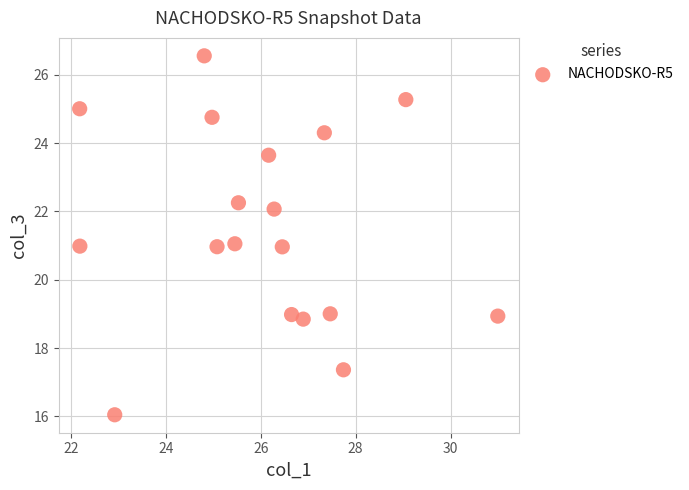

What is the range of Y values (max minus min)?

10.5